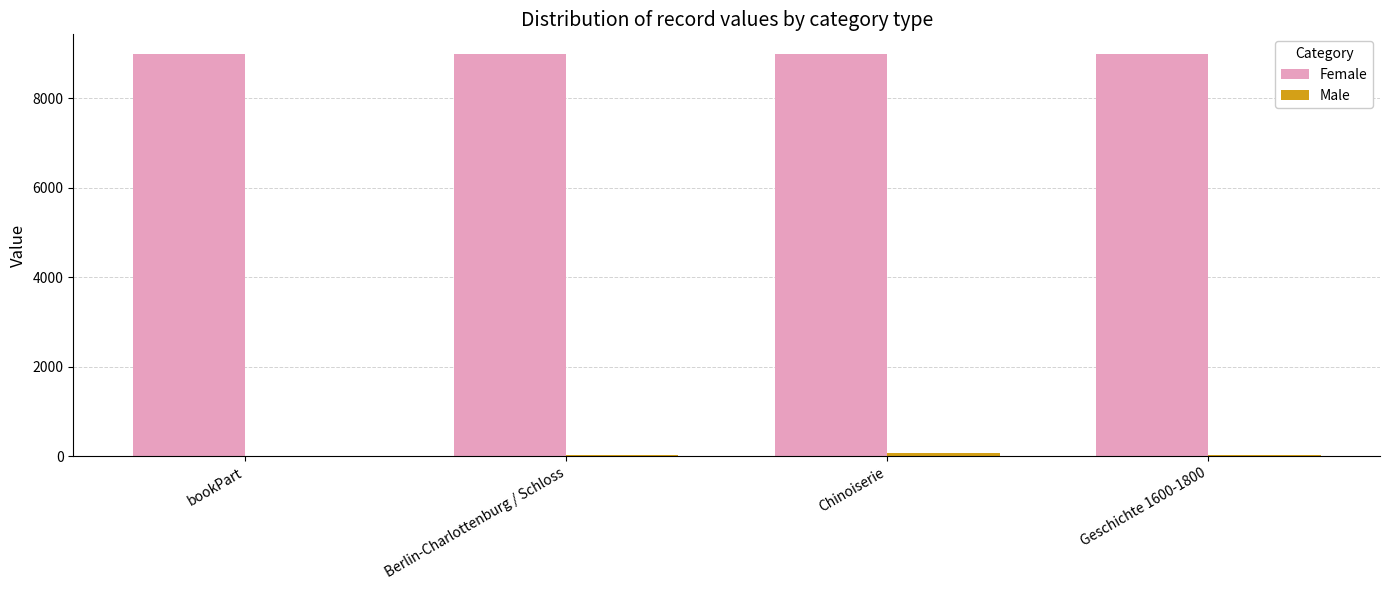

How many groups of bars are there?

4